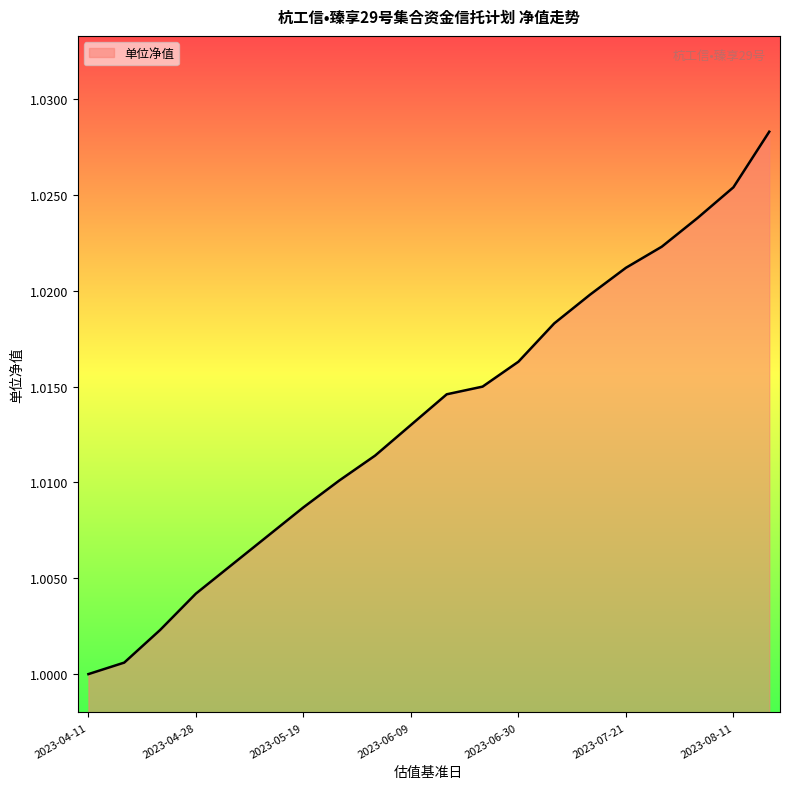

What is the label of the 4th point from the left?

2023-04-28